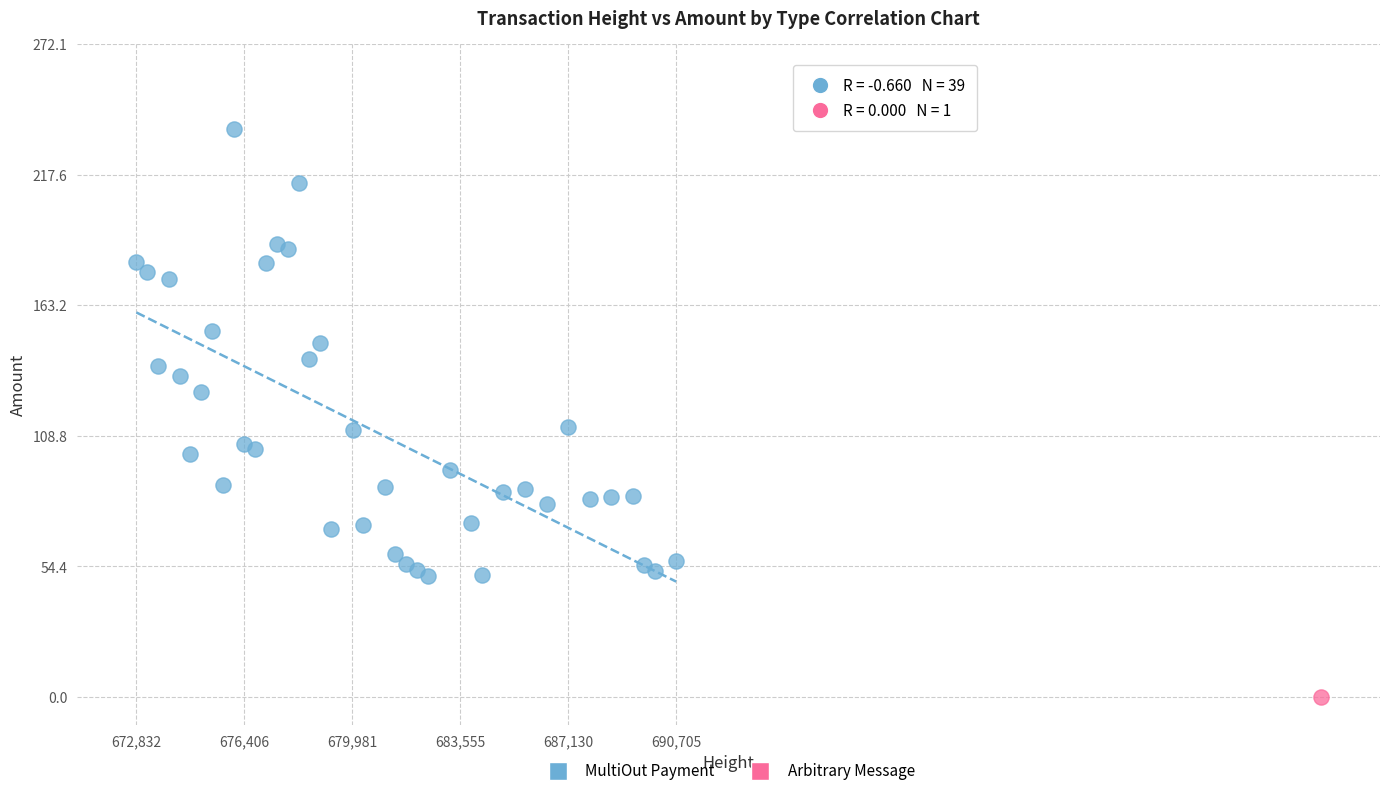

What are all the series names shown in the legend?

MultiOut Payment, Arbitrary Message